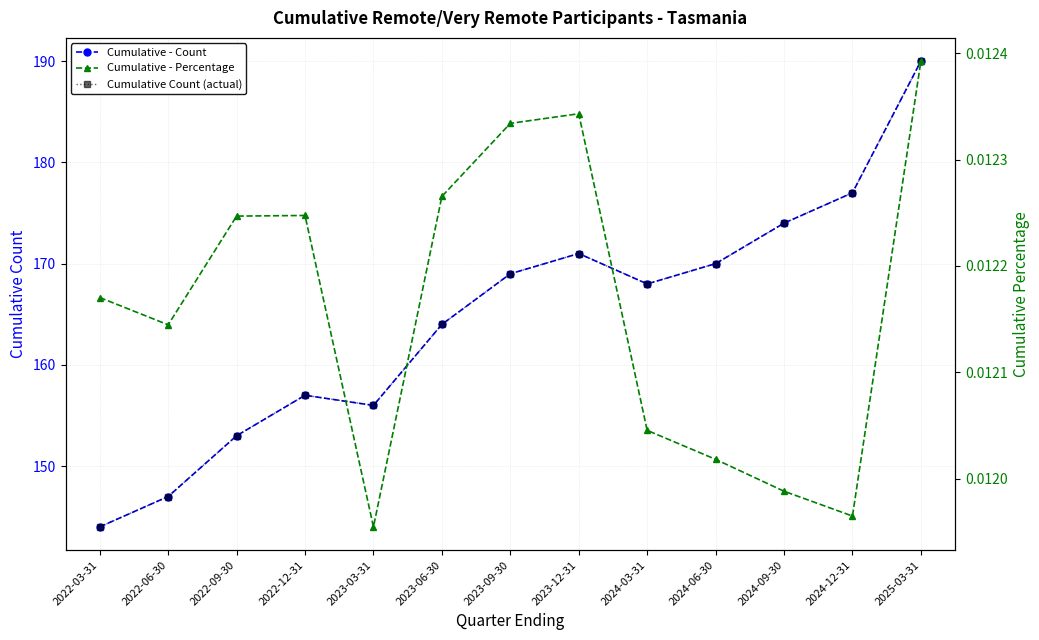

What is the difference between the maximum and second lowest values in the Cumulative - Count series?

43.0